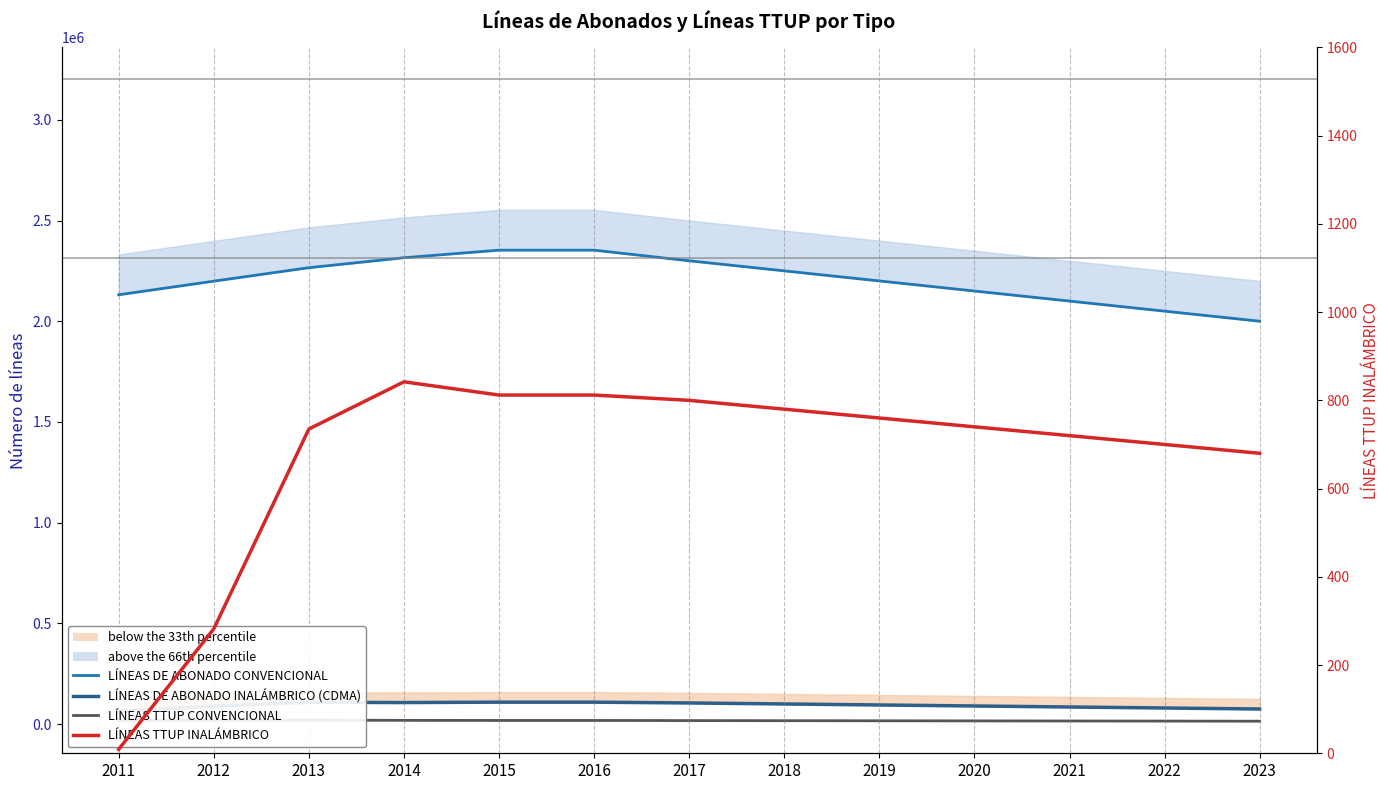

Is this an area chart (filled region under the line)?

No